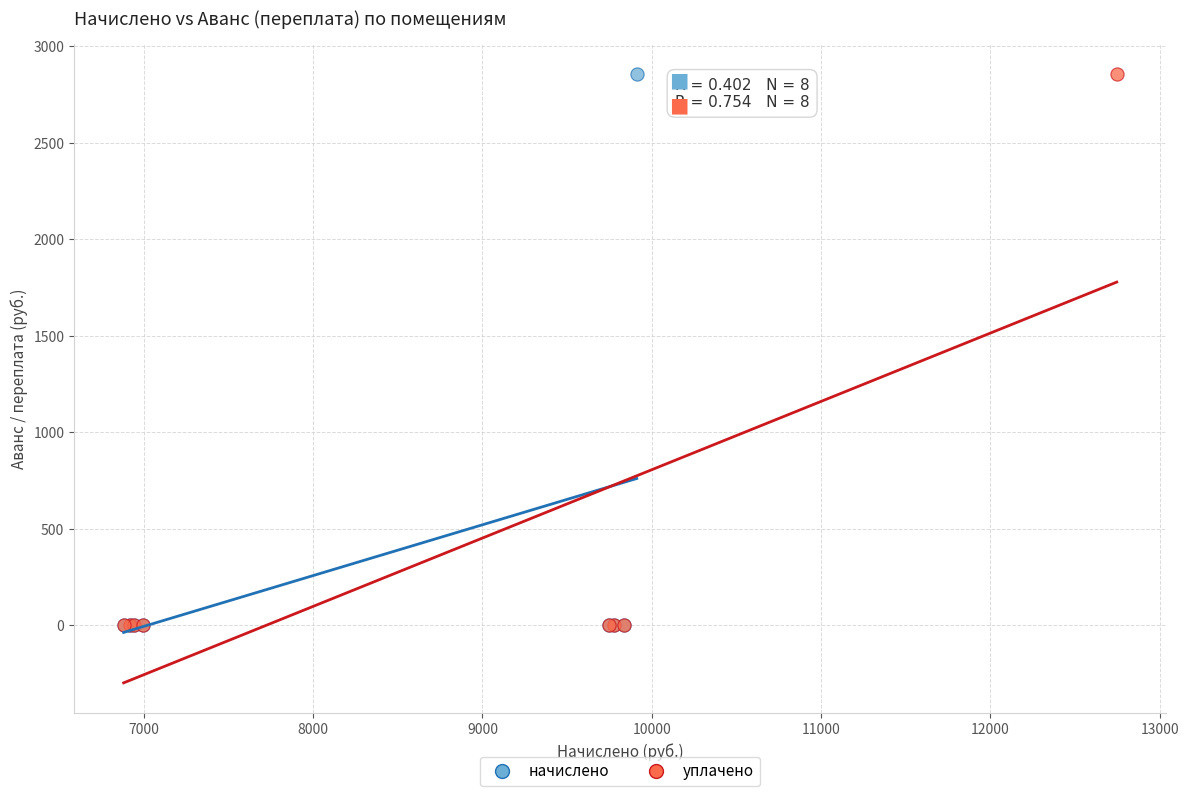

What are all the series names shown in the legend?

начислено, уплачено